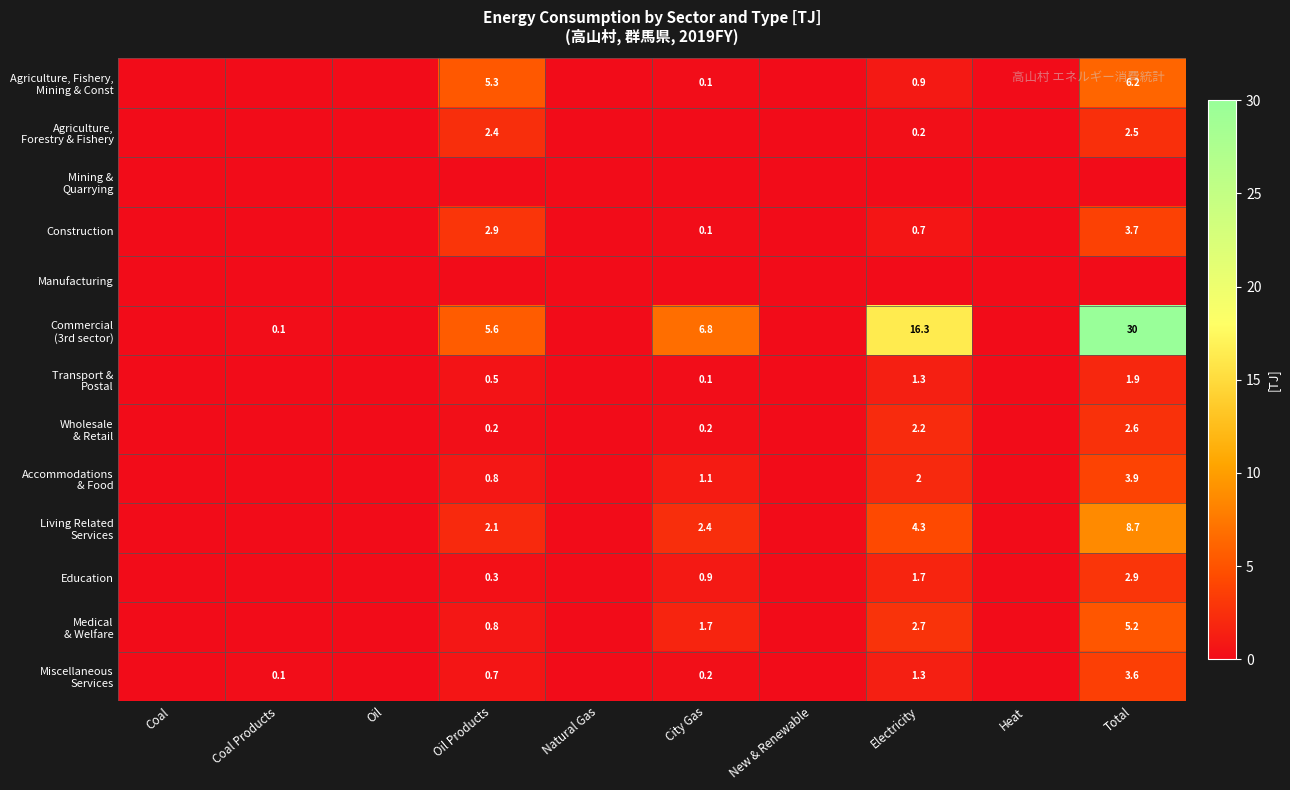

What is the maximum value shown in the chart?

30.0